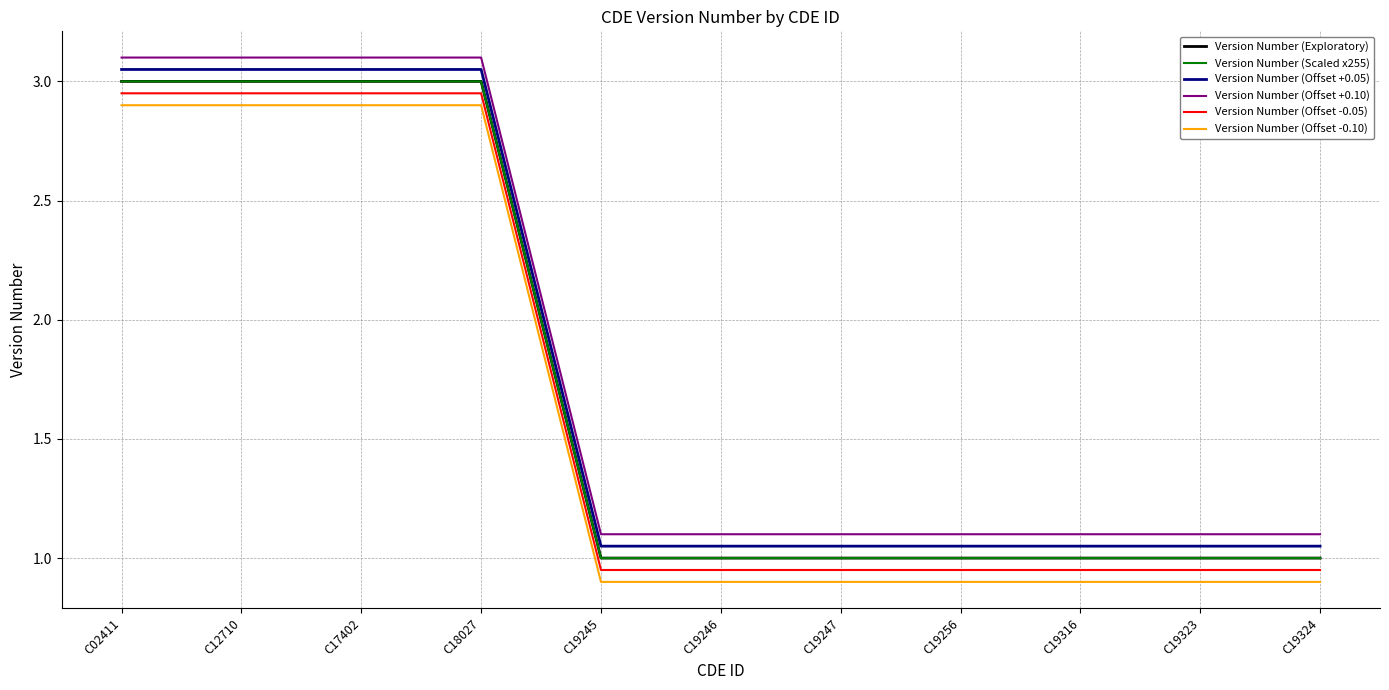

Reading left to right, list all the values displayed in this chart.

Version Number (Exploratory): C02411=3.0	C12710=3.0	C17402=3.0	C18027=3.0	C19245=1.0	C19246=1.0	C19247=1.0	C19256=1.0	C19316=1.0	C19323=1.0	C19324=1.0
Version Number (Scaled x255): C02411=3.0	C12710=3.0	C17402=3.0	C18027=3.0	C19245=1.0	C19246=1.0	C19247=1.0	C19256=1.0	C19316=1.0	C19323=1.0	C19324=1.0
Version Number (Offset +0.05): C02411=3.0	C12710=3.0	C17402=3.0	C18027=3.0	C19245=1.1	C19246=1.1	C19247=1.1	C19256=1.1	C19316=1.1	C19323=1.1	C19324=1.1
Version Number (Offset +0.10): C02411=3.1	C12710=3.1	C17402=3.1	C18027=3.1	C19245=1.1	C19246=1.1	C19247=1.1	C19256=1.1	C19316=1.1	C19323=1.1	C19324=1.1
Version Number (Offset -0.05): C02411=3.0	C12710=3.0	C17402=3.0	C18027=3.0	C19245=0.9	C19246=0.9	C19247=0.9	C19256=0.9	C19316=0.9	C19323=0.9	C19324=0.9
Version Number (Offset -0.10): C02411=2.9	C12710=2.9	C17402=2.9	C18027=2.9	C19245=0.9	C19246=0.9	C19247=0.9	C19256=0.9	C19316=0.9	C19323=0.9	C19324=0.9